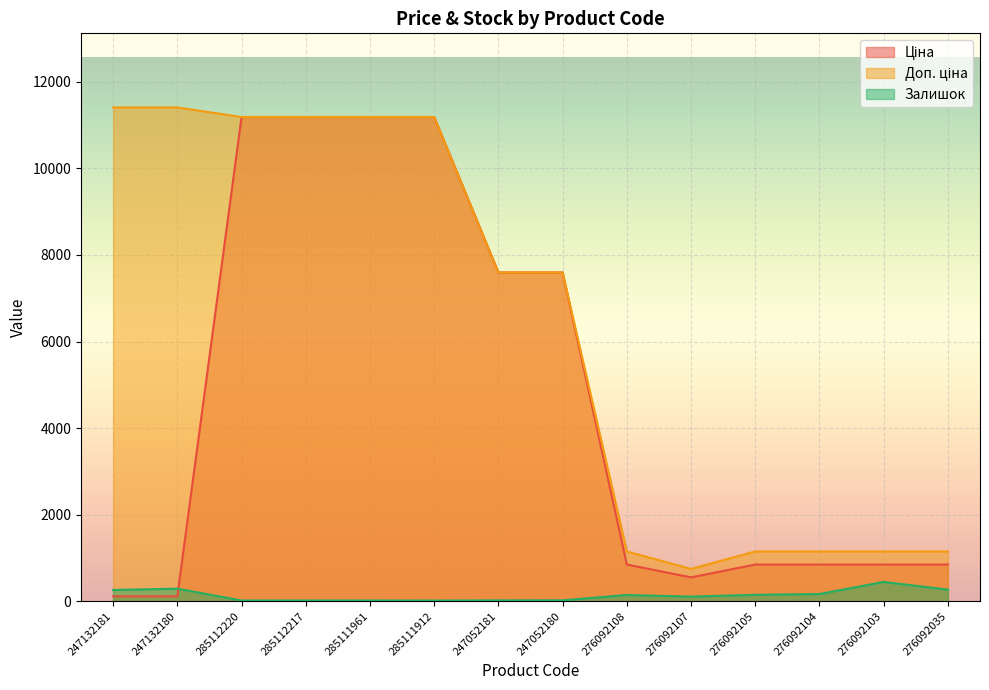

What is the sum of the Ціна values at 285112217 and 276092103?

12036.6